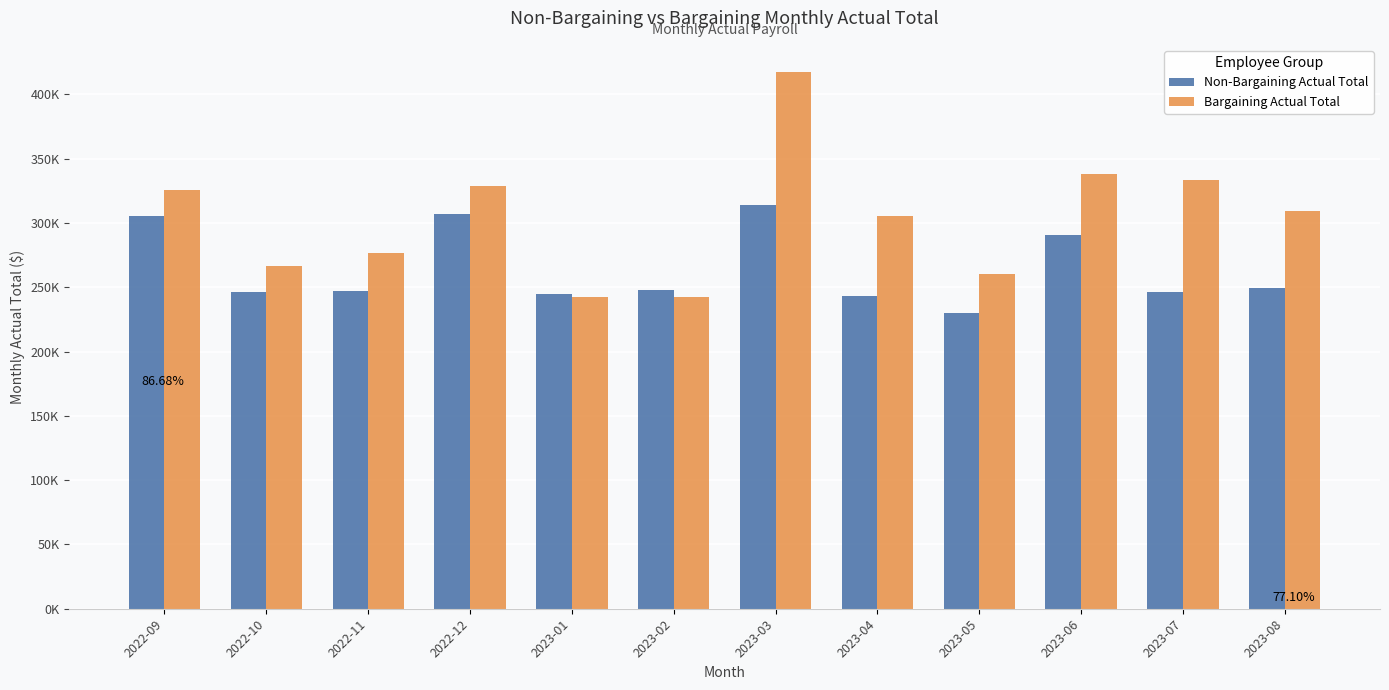

The Bargaining Actual Total series shows 584157.2 at 2023-06. True or false?

False